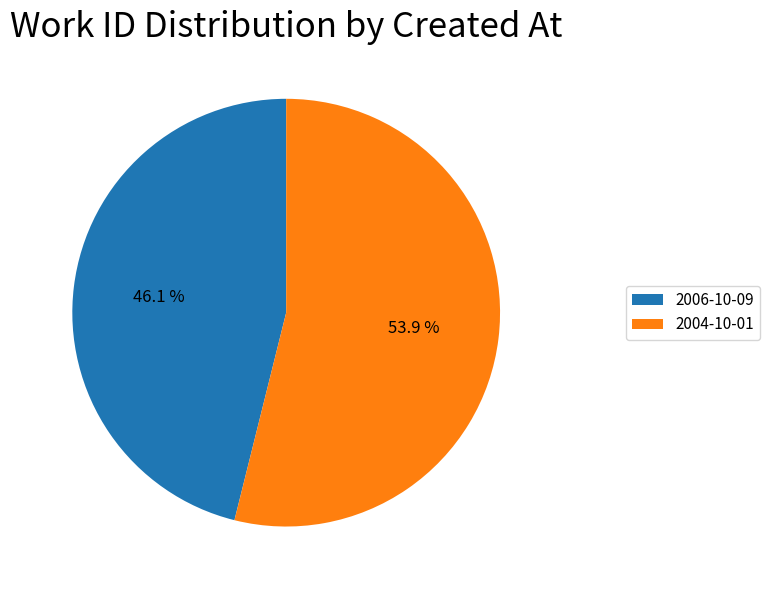

Is there any slice that represents more than half of the pie?

Yes